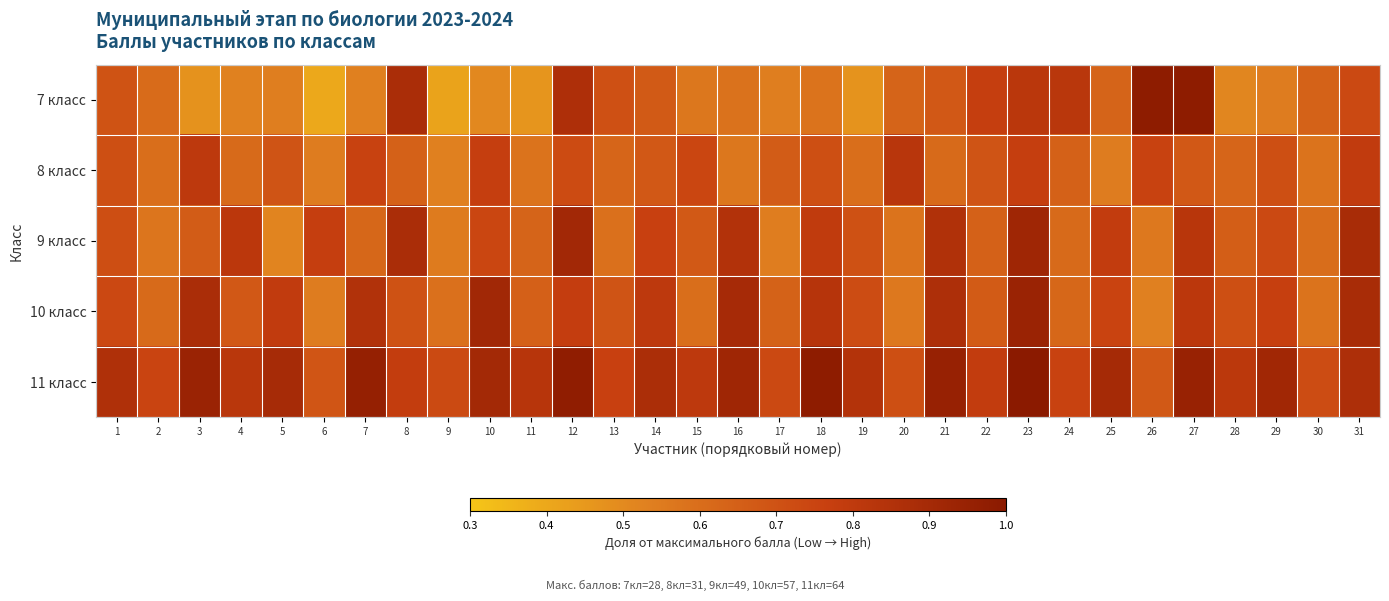

At which category is the sum across all series the highest?

23